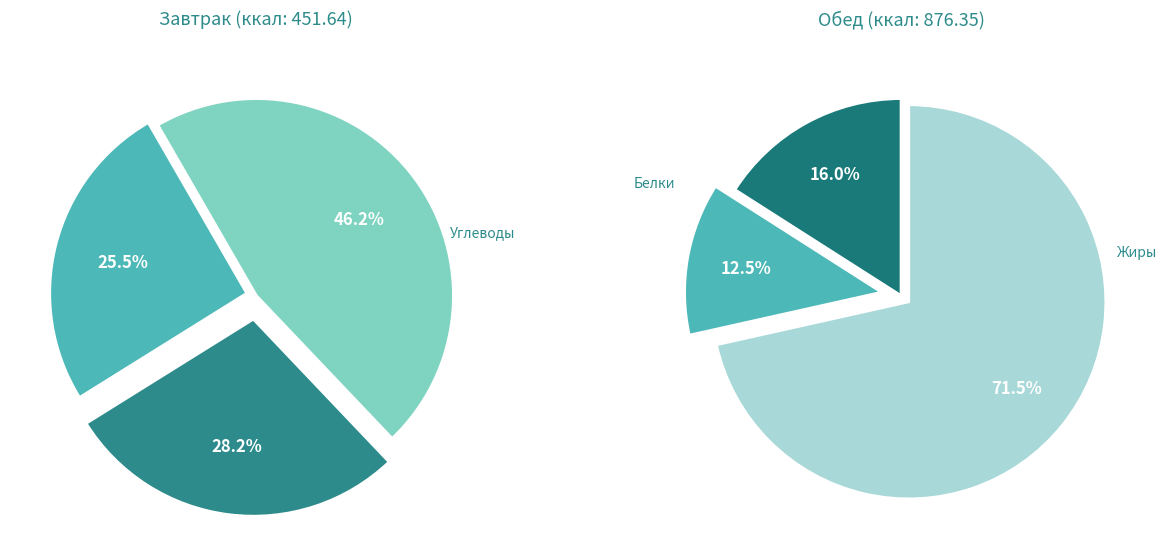

To the nearest percent, what portion does 1 represent?

13%